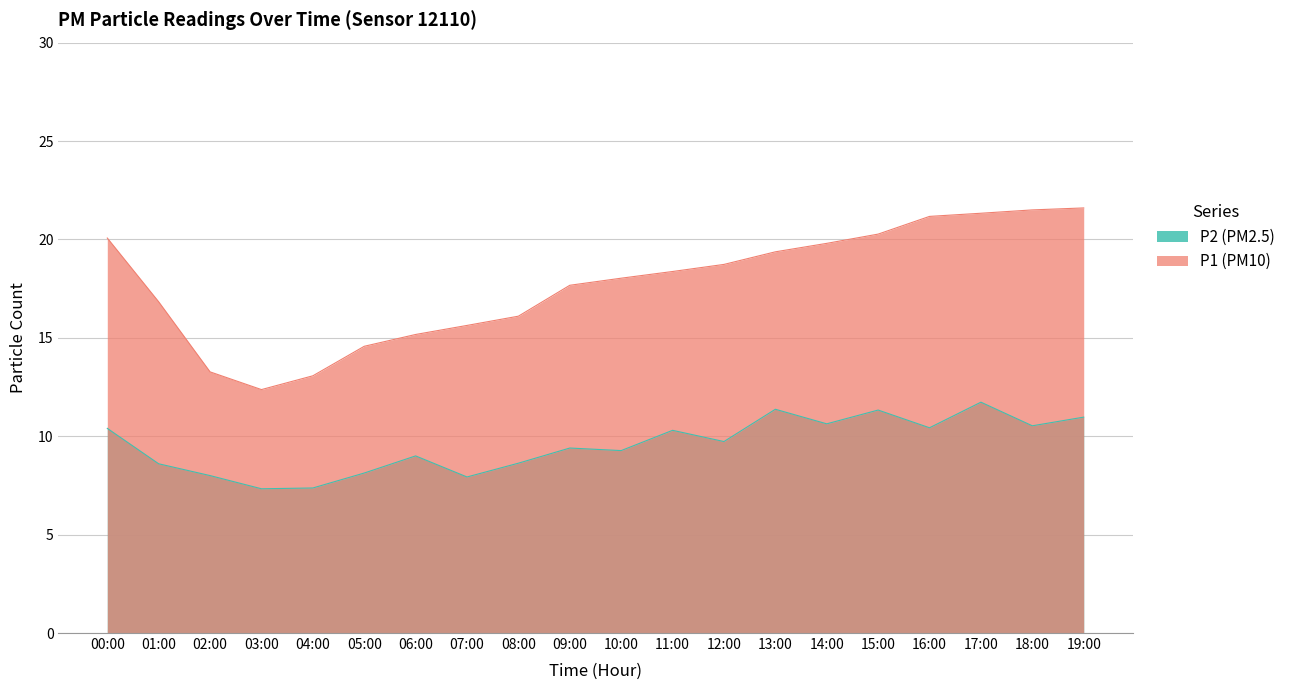

What are all the series names shown in the legend?

P2 (PM2.5), P1 (PM10)